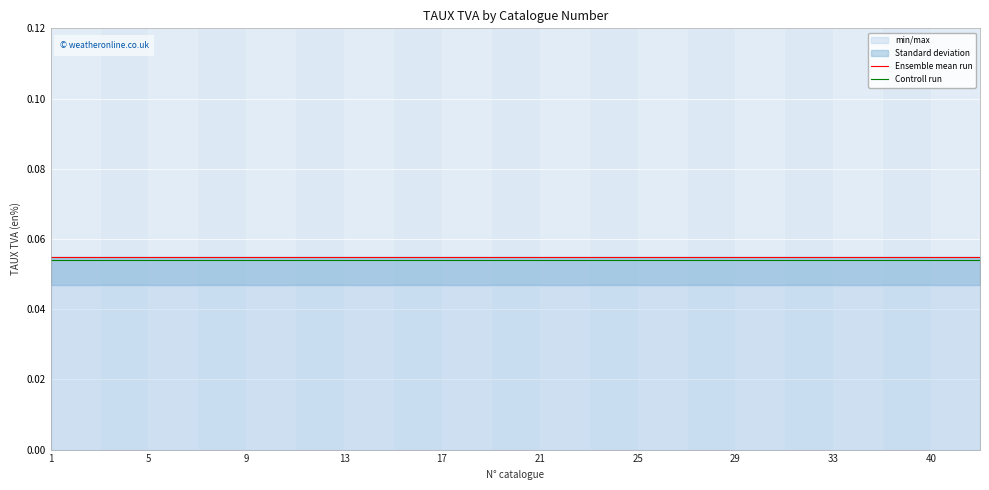

Reading left to right, list all the values displayed in this chart.

Ensemble mean run: 0.1	0.1	0.1	0.1	0.1	0.1	0.1	0.1	0.1	0.1	0.1	0.1	0.1	0.1	0.1	0.1	0.1	0.1	0.1	0.1	0.1	0.1	0.1	0.1	0.1	0.1	0.1	0.1	0.1	0.1	0.1	0.1	0.1	0.1	0.1	0.1	0.1	0.1	0.1
Controll run: 0.1	0.1	0.1	0.1	0.1	0.1	0.1	0.1	0.1	0.1	0.1	0.1	0.1	0.1	0.1	0.1	0.1	0.1	0.1	0.1	0.1	0.1	0.1	0.1	0.1	0.1	0.1	0.1	0.1	0.1	0.1	0.1	0.1	0.1	0.1	0.1	0.1	0.1	0.1